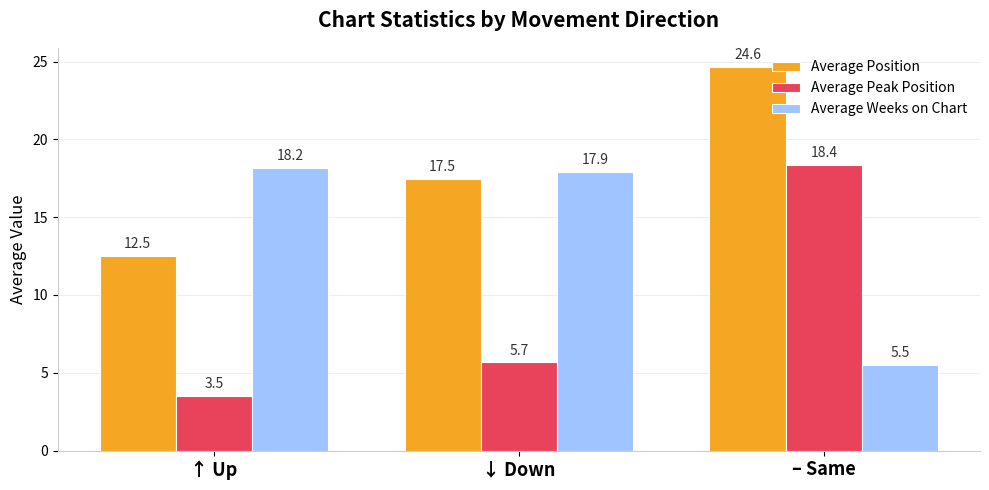

What is the sum of the Average Peak Position values at – Same and ↑ Up?

21.9